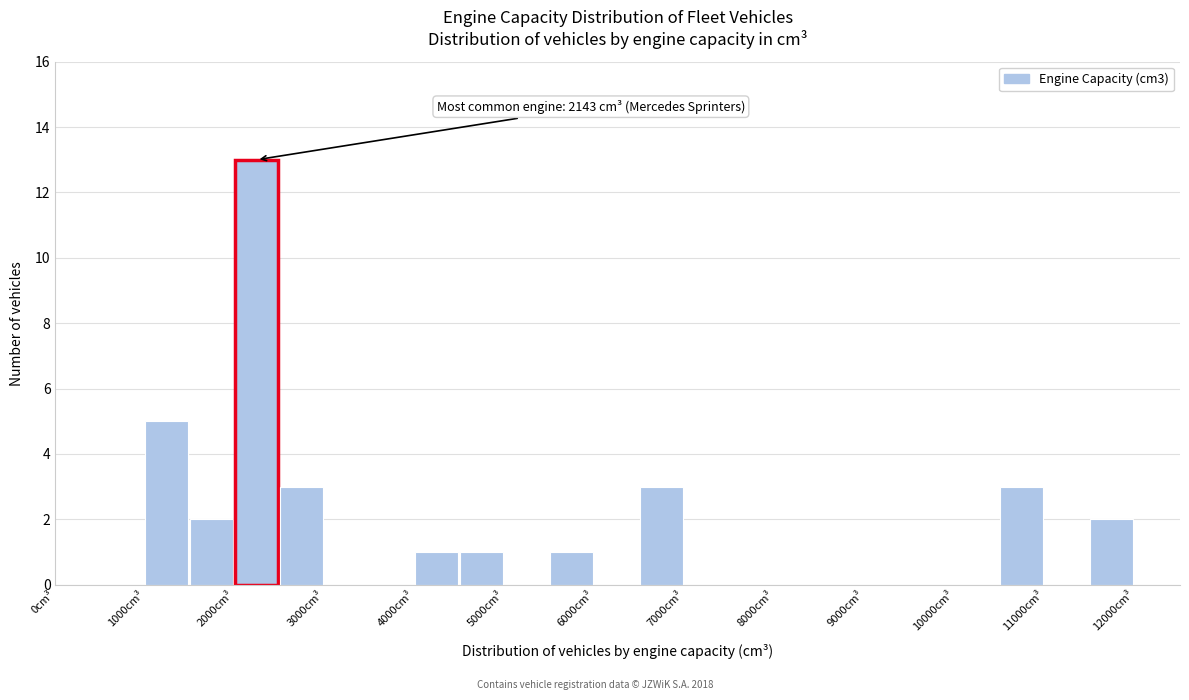

Which range on the x-axis has the tallest bar?

2000 to 2500